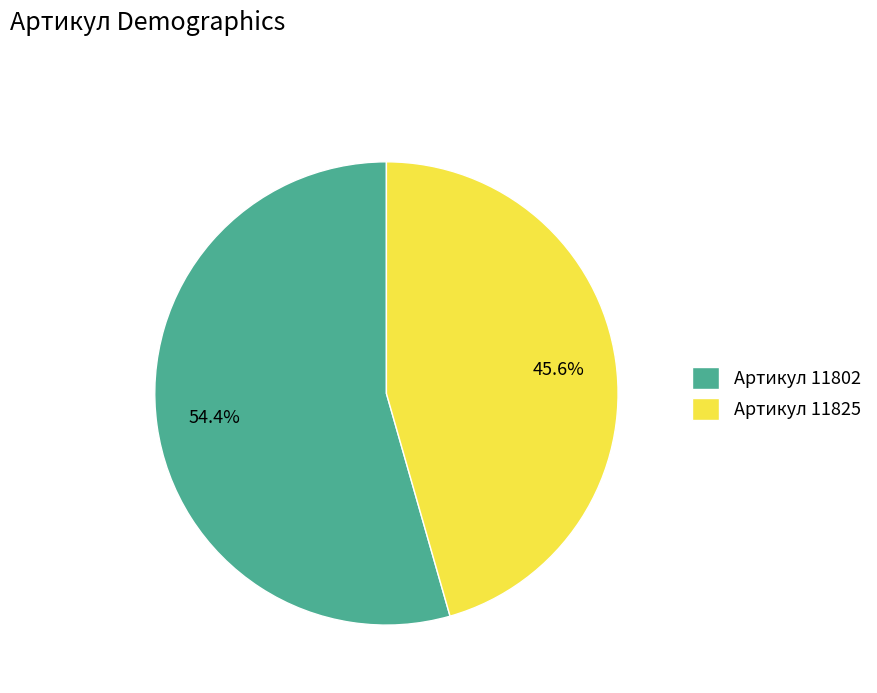

Between Артикул 11825 and Артикул 11802, which is larger?

Артикул 11802